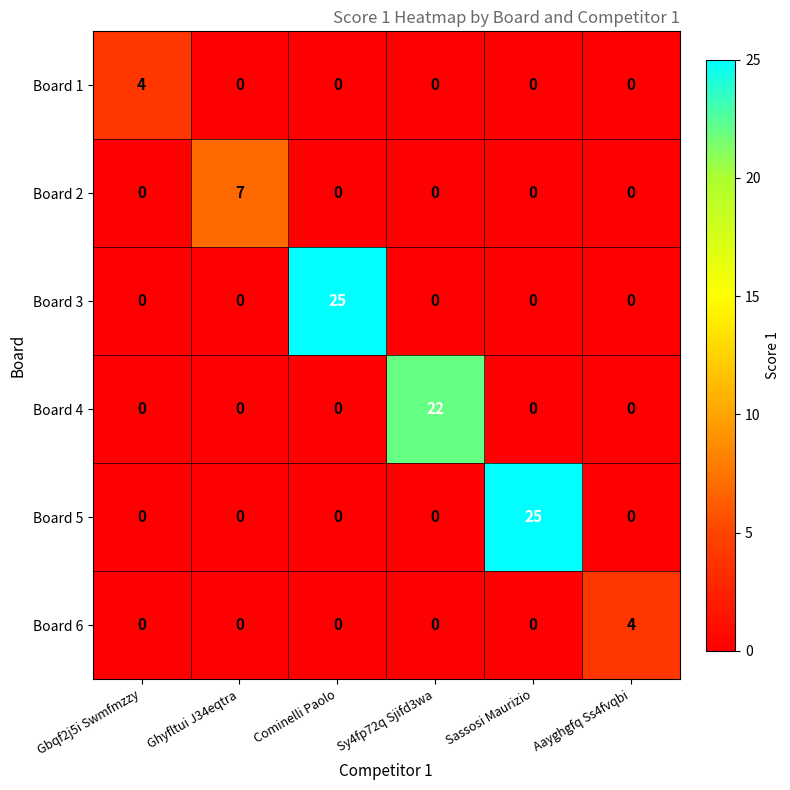

What is the maximum value for Board 1?

4